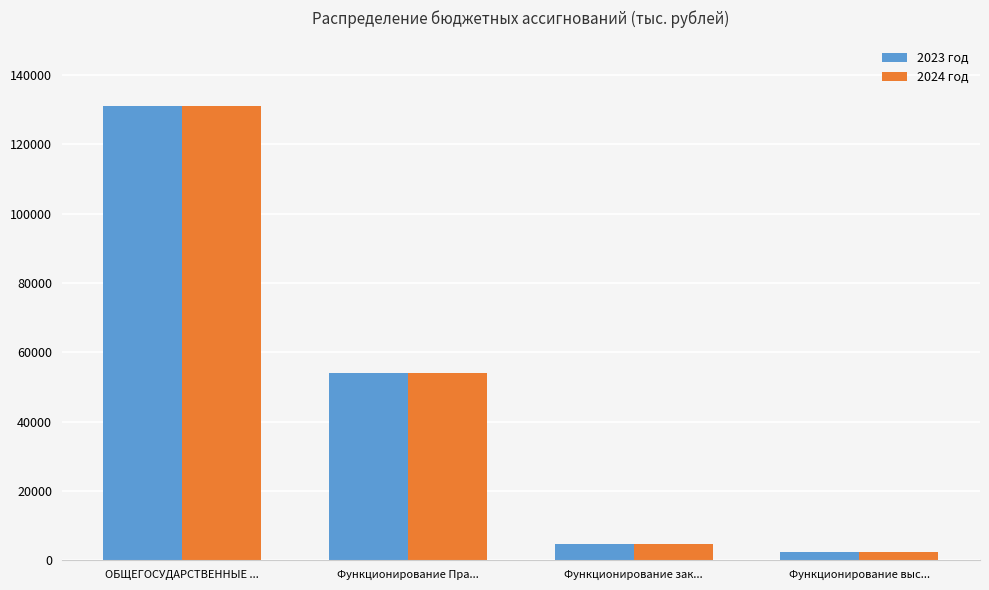

Which category has the lowest value across all series?

Функционирование выс...